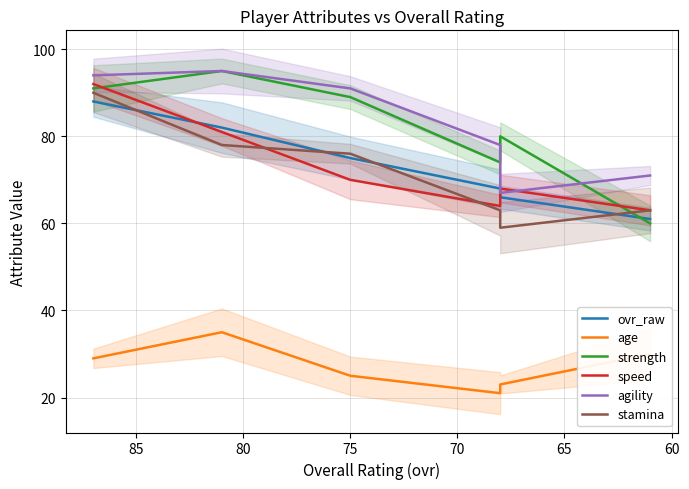

Reading left to right, what are all the values shown in this chart?

ovr_raw: 88	82	75	68	66	61
age: 29	35	25	21	23	30
strength: 91	95	89	74	80	60
speed: 92	81	70	64	68	63
agility: 94	95	91	78	67	71
stamina: 90	78	76	63	59	63